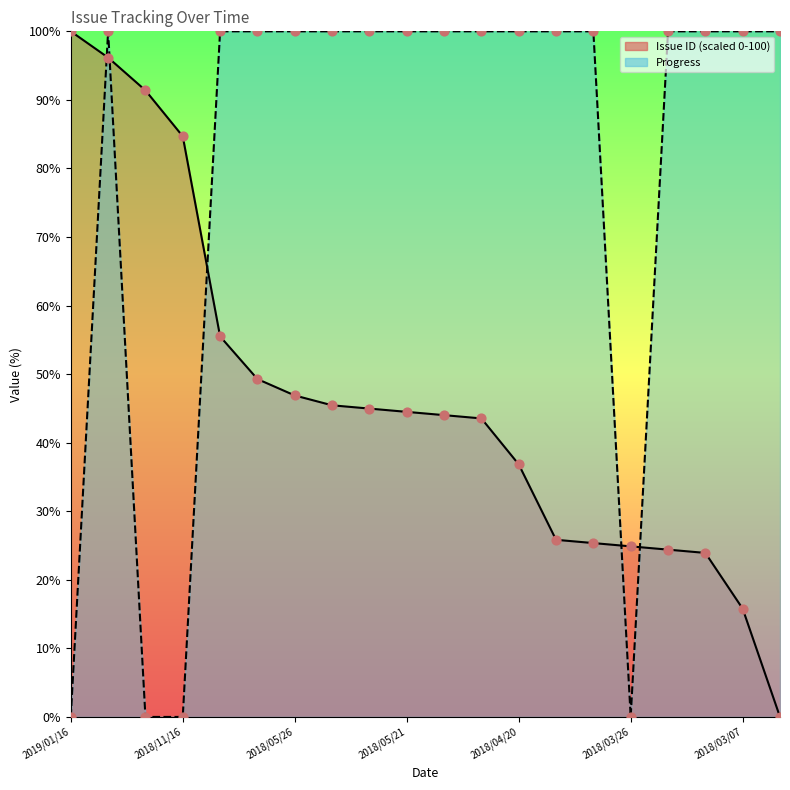

What is the total value across all series at 2018/03/31?

124.4